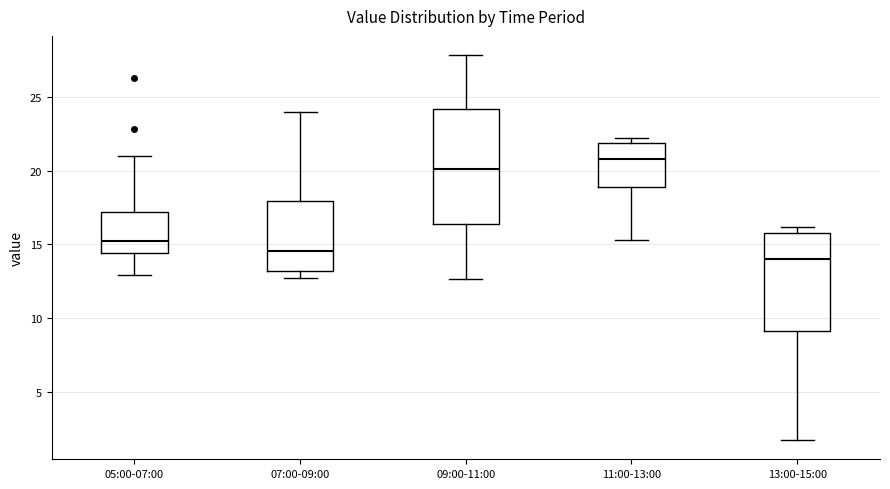

Reading left to right, read every box against the y-axis: the position of its median line, the range the box covers, and the ends of its whiskers. The values are not printed on the chart, so give them approximately, as read against the axis.

05:00-07:00: median 15.0, box 14.5 to 17.0, whiskers 13.0 to 21.0
07:00-09:00: median 14.5, box 13.0 to 18.0, whiskers 12.5 to 24.0
09:00-11:00: median 20.0, box 16.5 to 24.0, whiskers 12.5 to 28.0
11:00-13:00: median 21.0, box 19.0 to 22.0, whiskers 15.5 to 22.0 (just above the box's upper edge)
13:00-15:00: median 14.0, box 9.0 to 16.0, whiskers 1.5 to 16.0 (just above the box's upper edge)